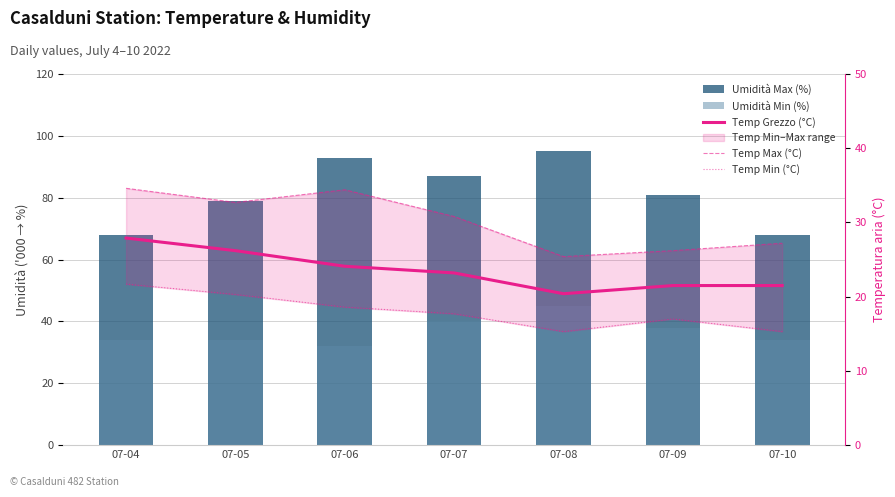

At 07-08, list the series in order from smallest to largest.

Temp Min (°C), Temp Grezzo (°C), Temp Max (°C), Umidità Min (%), Umidità Max (%)